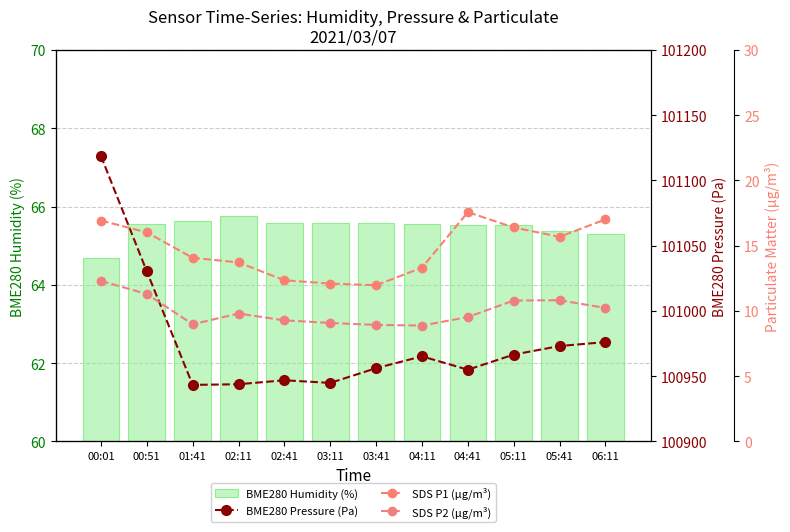

What are all the series names shown in the legend?

BME280 Humidity (%), BME280 Pressure (Pa), SDS P1 (µg/m³), SDS P2 (µg/m³)